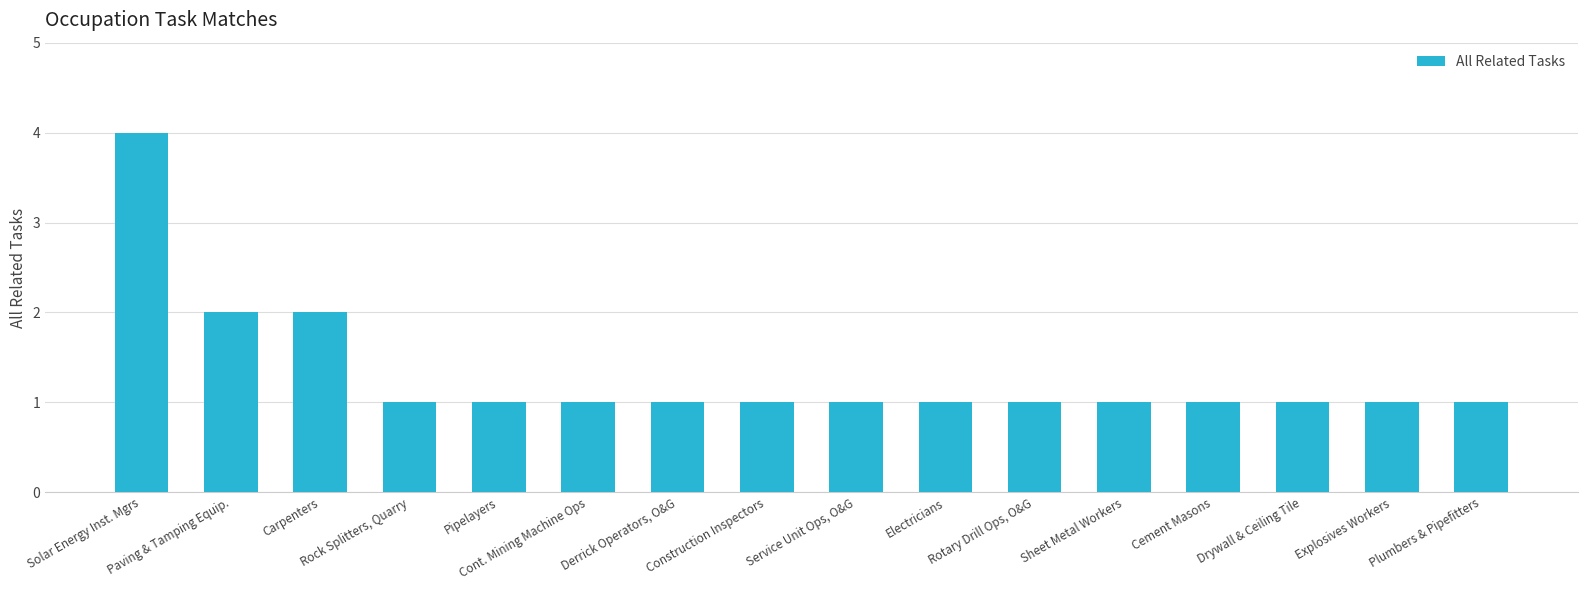

Which label corresponds to the largest value in the chart?

Solar Energy Inst. Mgrs